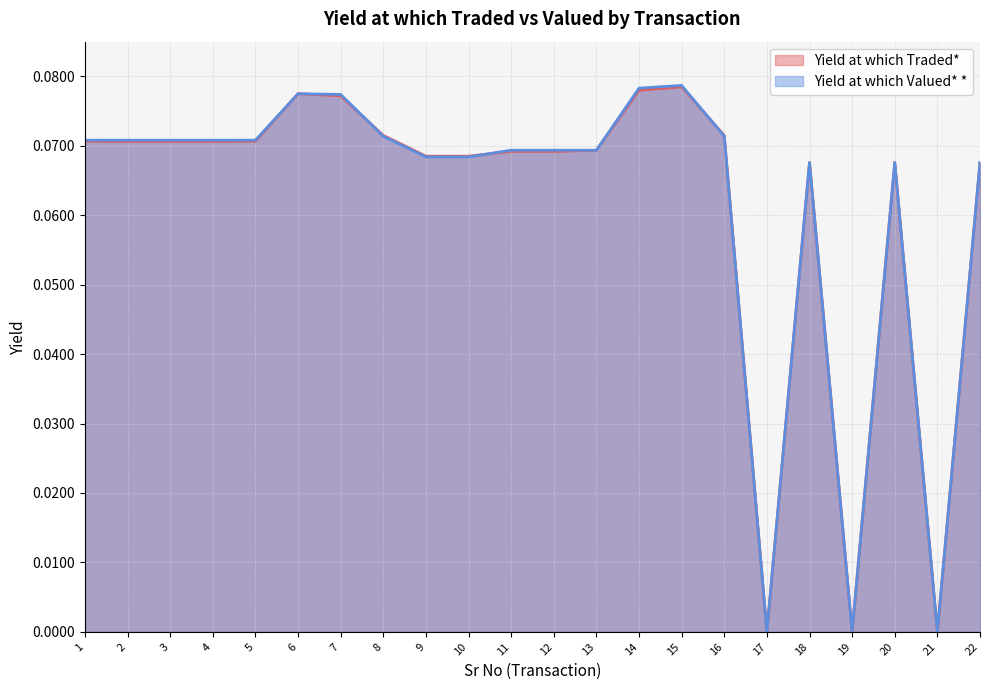

Between 2 and 11, which series saw the biggest shift?

Yield at which Valued* *